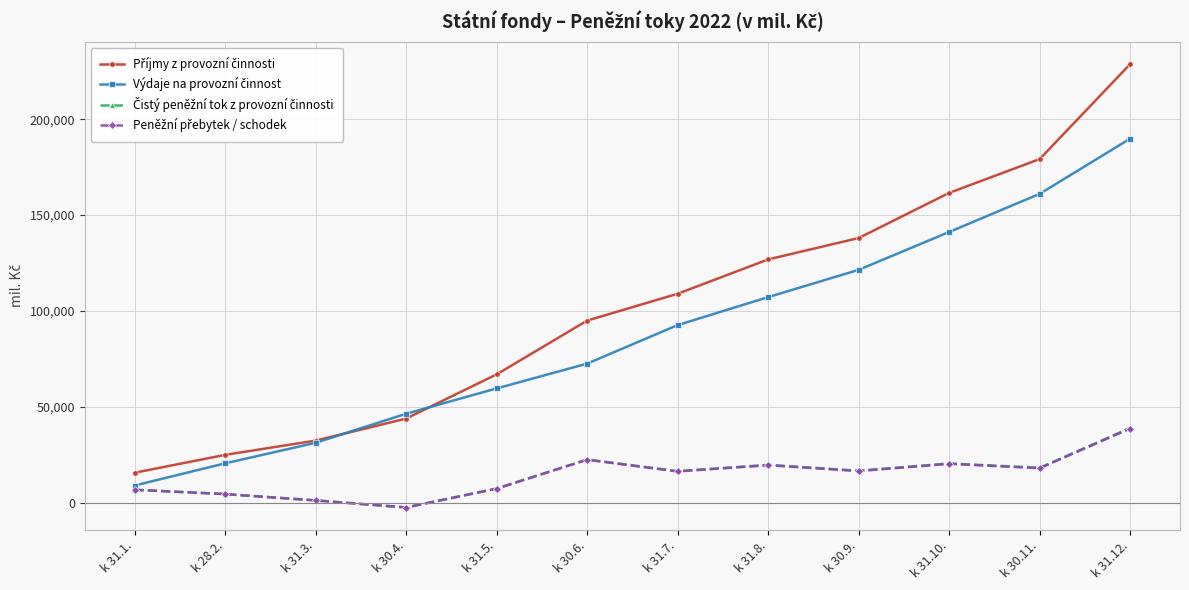

What is the label of the 6th point from the right?

k 31.7.